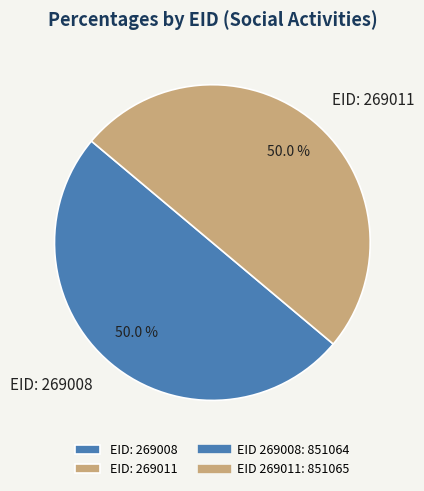

Approximately how many times larger is the value at EID: 269011 compared to EID: 269008?

1.0